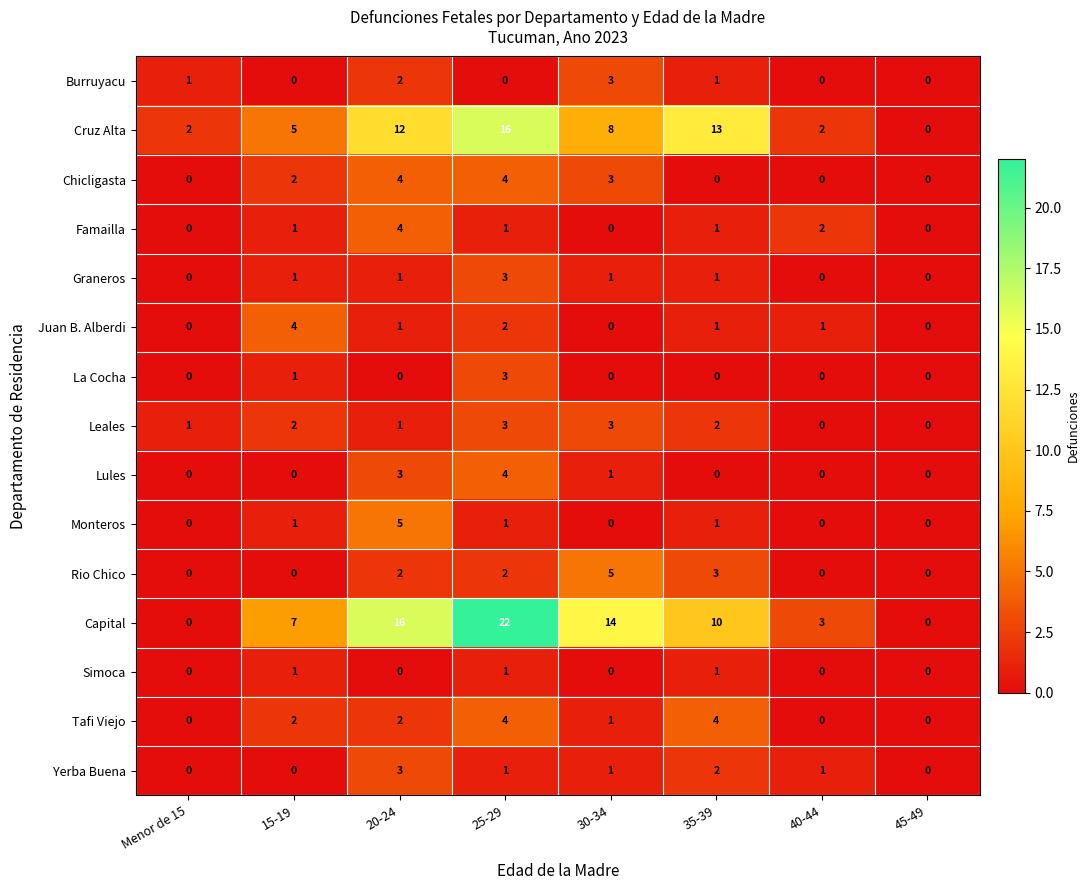

What is the total value across all series at 20-24?

56